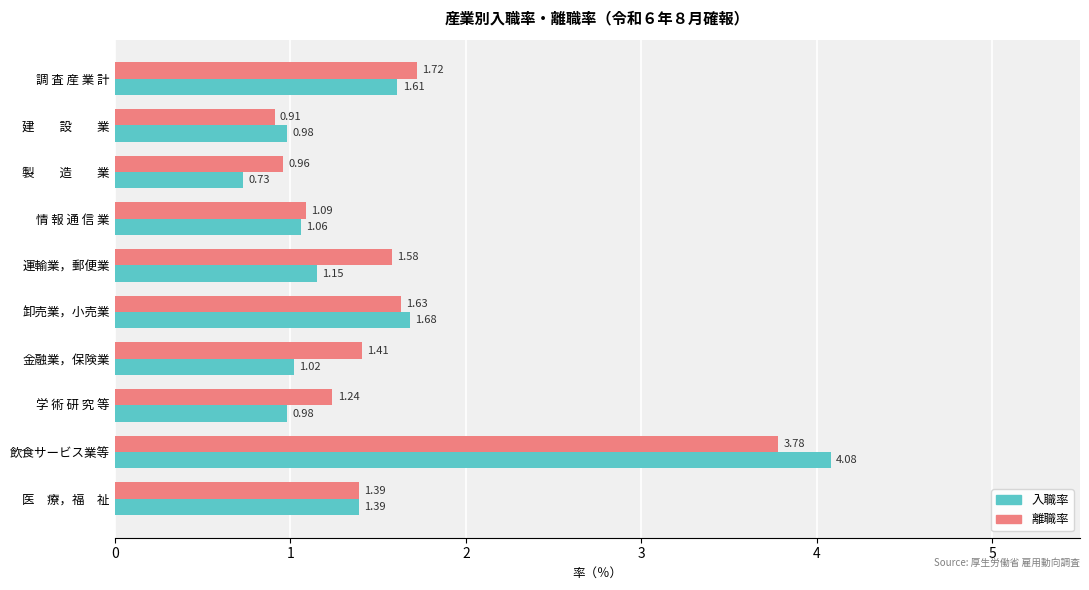

At which category does the chart reach its minimum across all series?

製　　造　　業